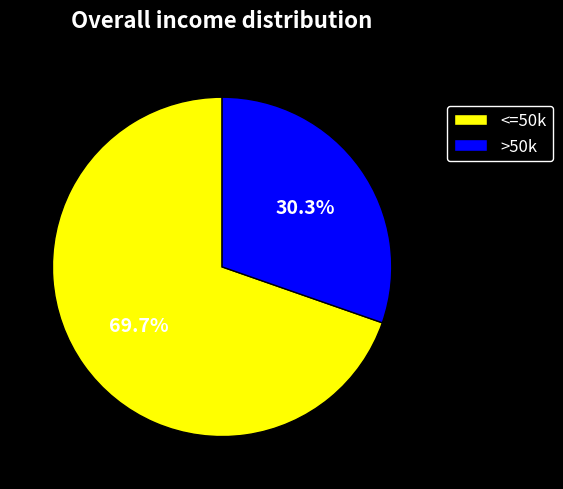

What is the ratio of the value at >50k to the value at <=50k?

0.4